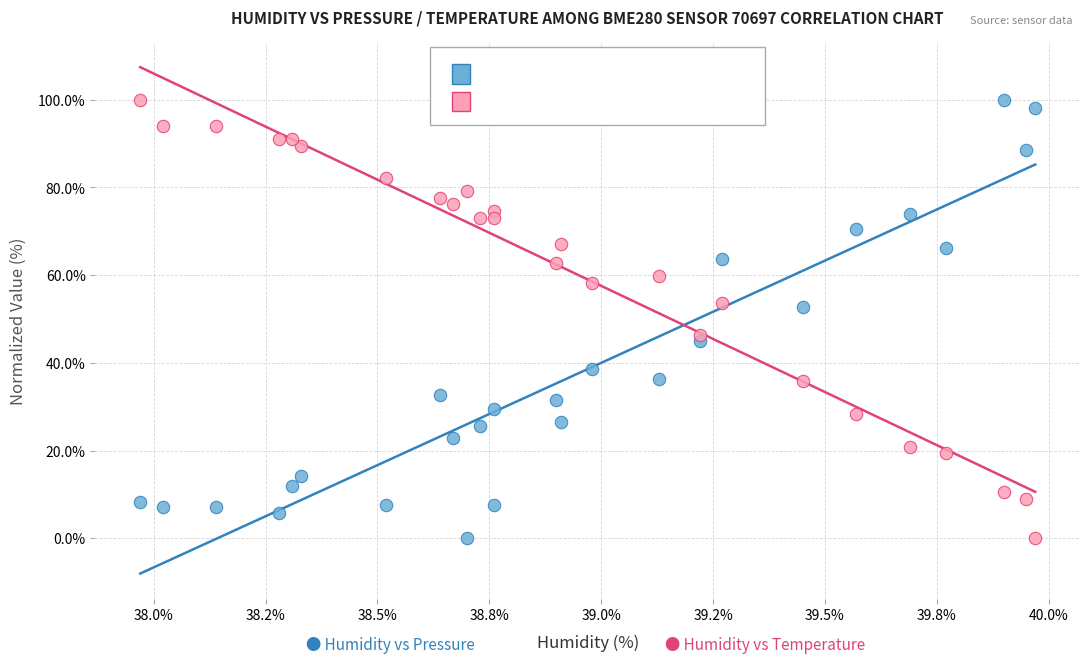

Across all data points, what is the range of Y values (max minus min)?

100.0